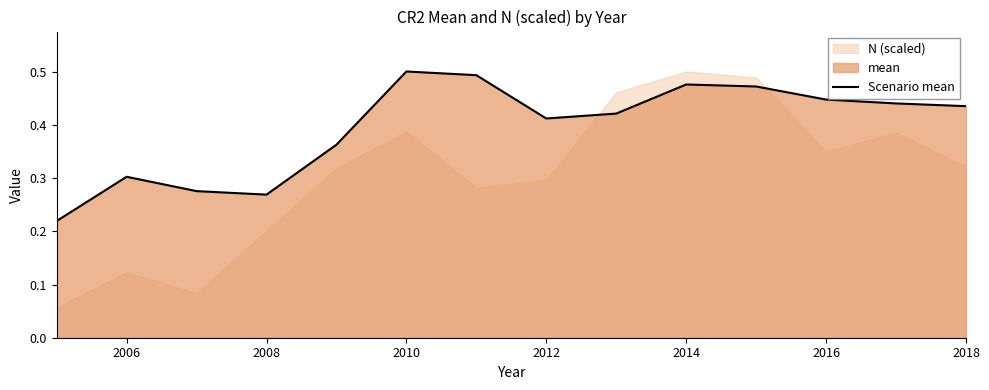

True or false: the data shows 0.4 at 2018.

True